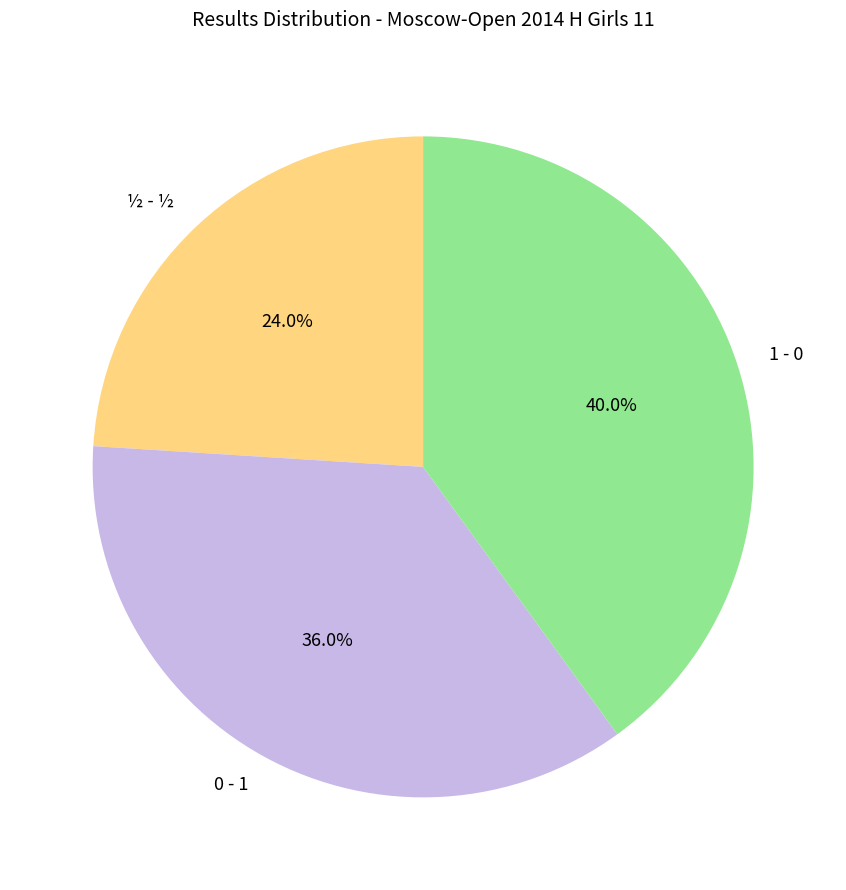

Rank the categories by value from lowest to highest.

½ - ½, 0 - 1, 1 - 0